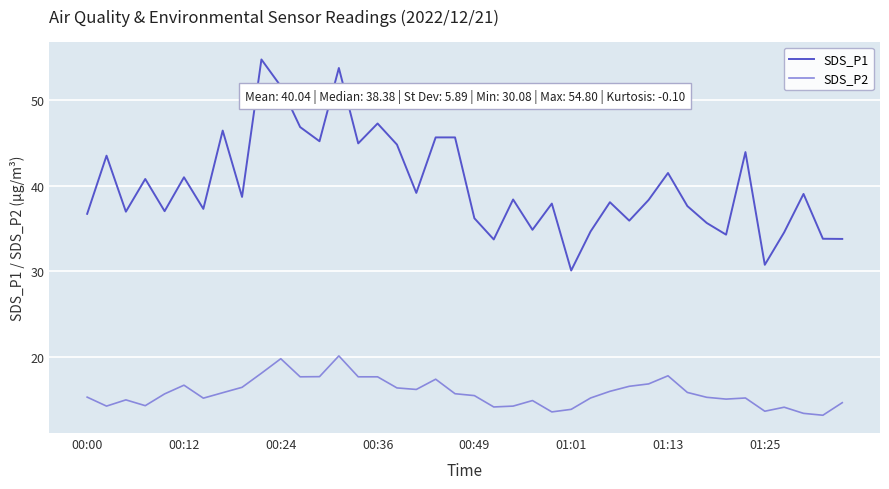

List the series in order of their overall mean, highest first.

SDS_P1, SDS_P2